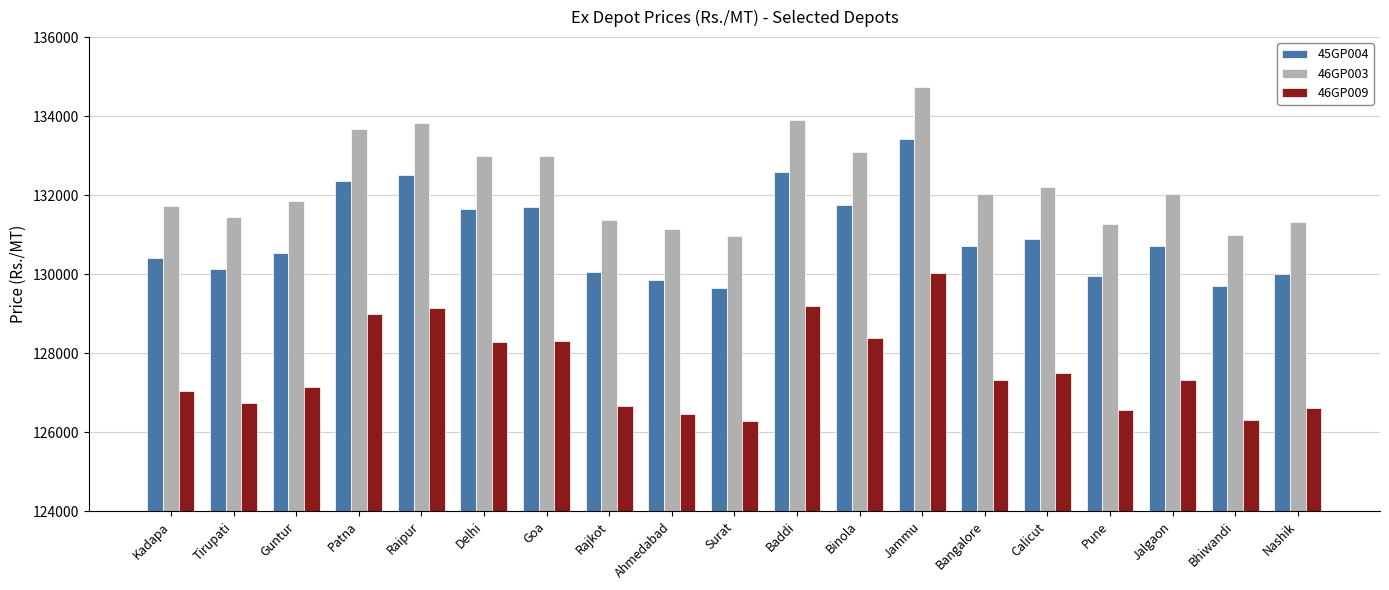

List the series in order of their overall mean, lowest first.

46GP009, 45GP004, 46GP003